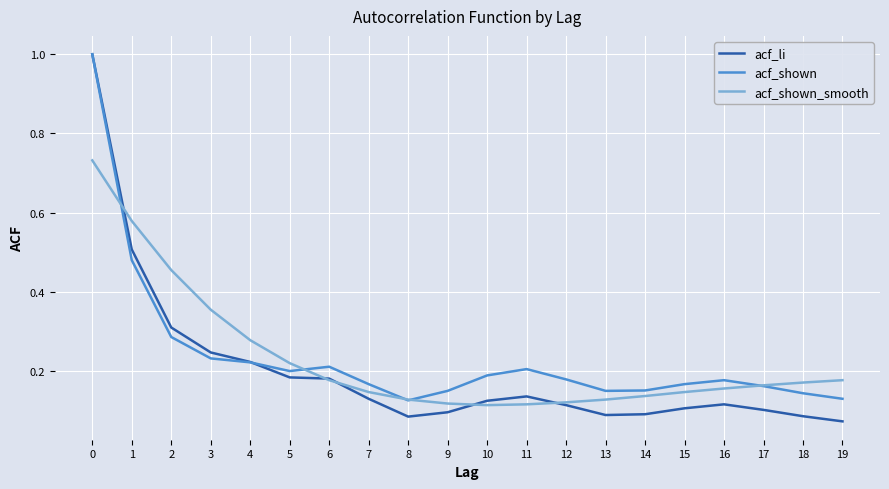

What is the maximum value for acf_li?

1.0